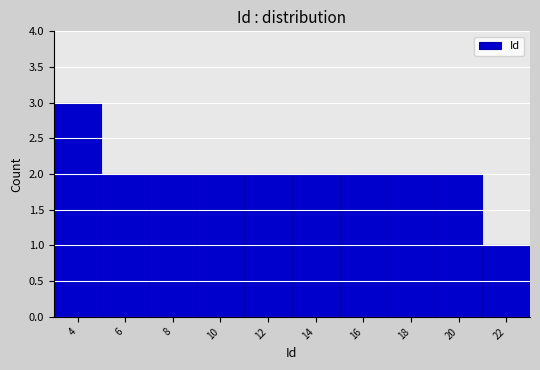

Reading left to right, what are all the values shown in this chart?

4=3	6=2	8=2	10=2	12=2	14=2	16=2	18=2	20=2	22=1